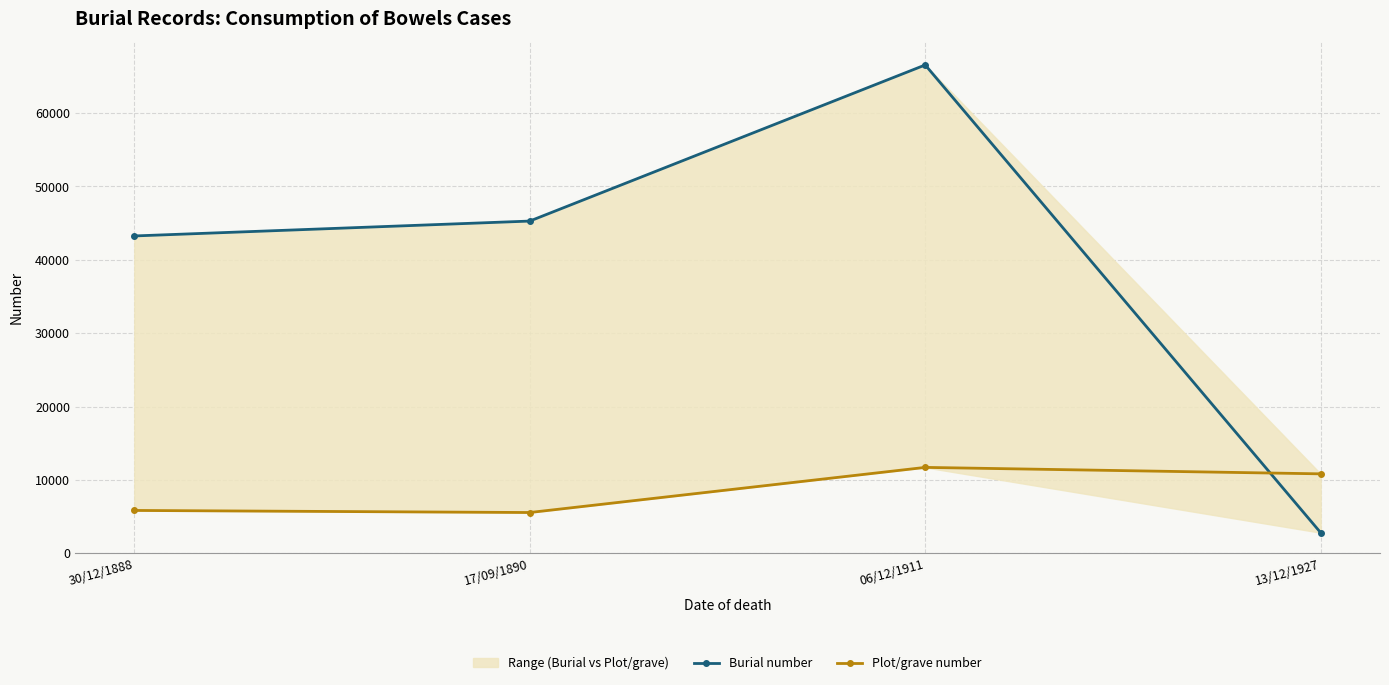

What is the difference between the second highest and minimum values in the Burial number series?

42462